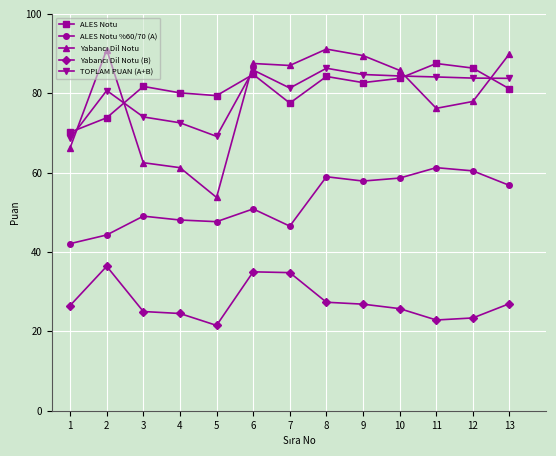

The value of ALES Notu at 6 is 41.4. True or false?

False